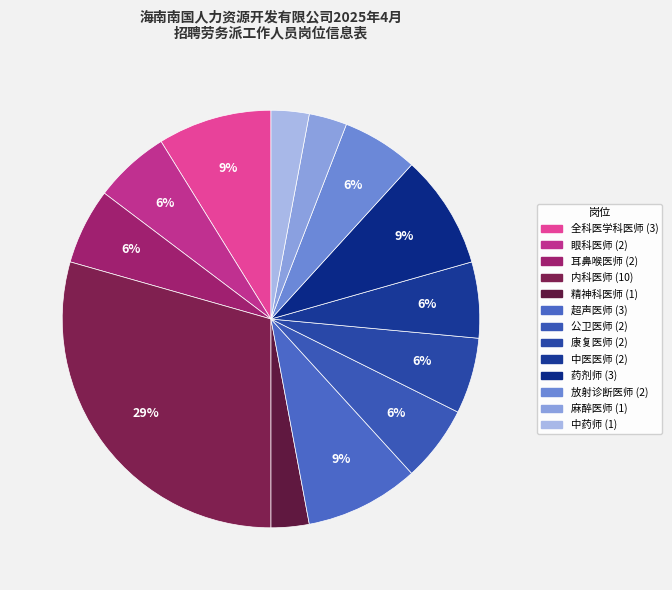

What percentage is the 中医医师 slice, to the nearest percent?

6%